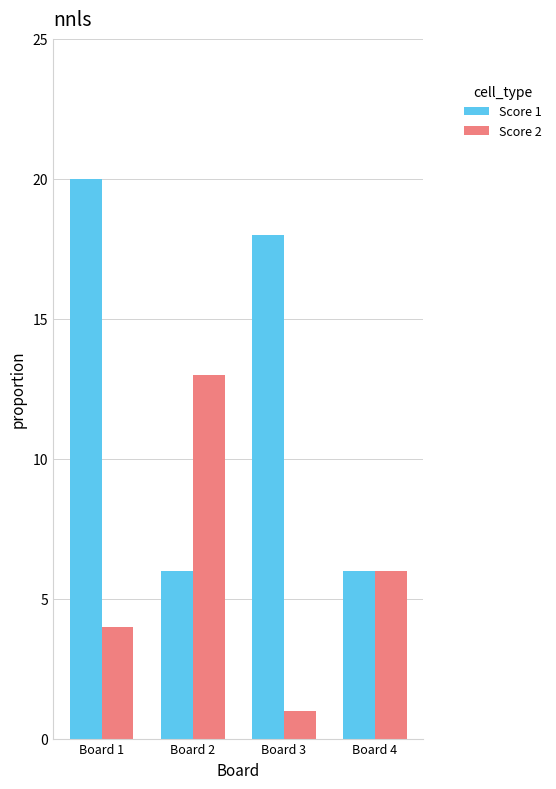

List the labels in order of Score 2 value, smallest first.

Board 3, Board 1, Board 4, Board 2